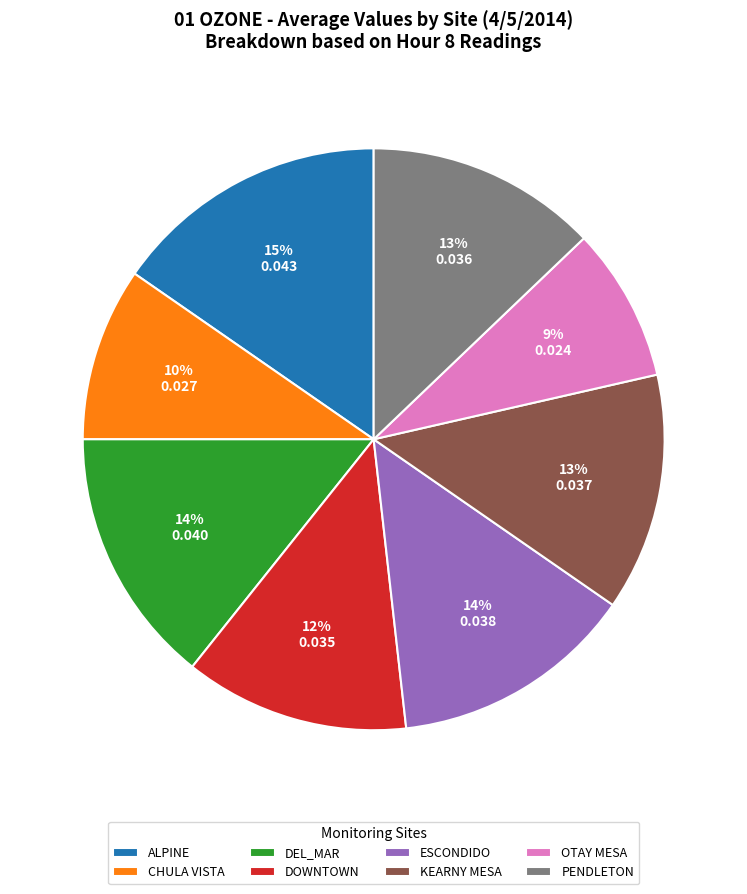

The ESCONDIDO slice represents 14% of the pie. True or false?

True